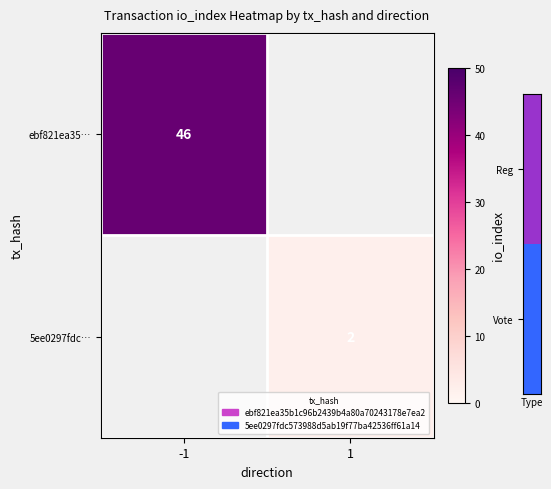

How many series are shown in this chart?

2